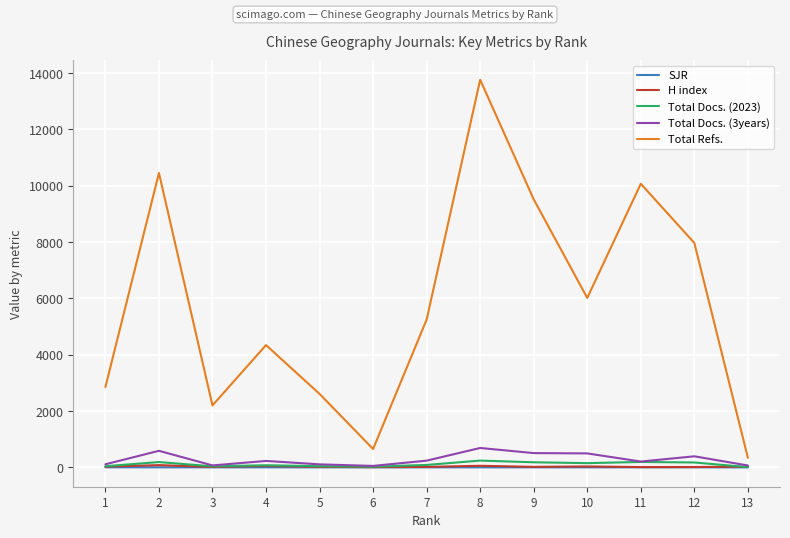

At which category does Total Docs. (3years) reach its first local peak?

2